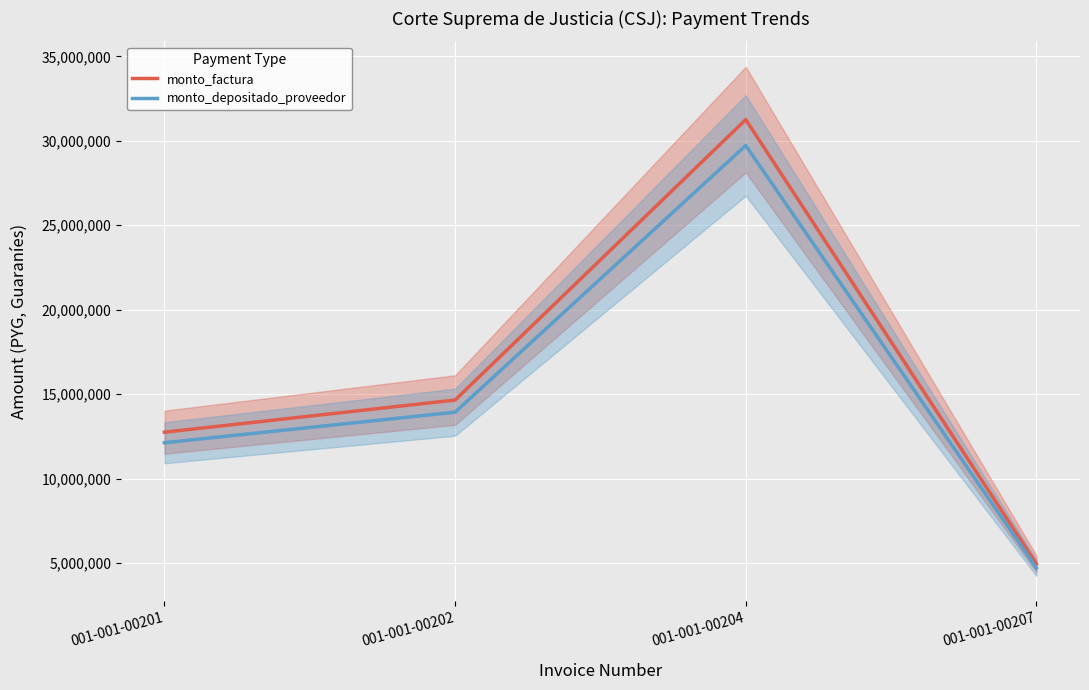

Where is the first local maximum for monto_factura?

001-001-00204